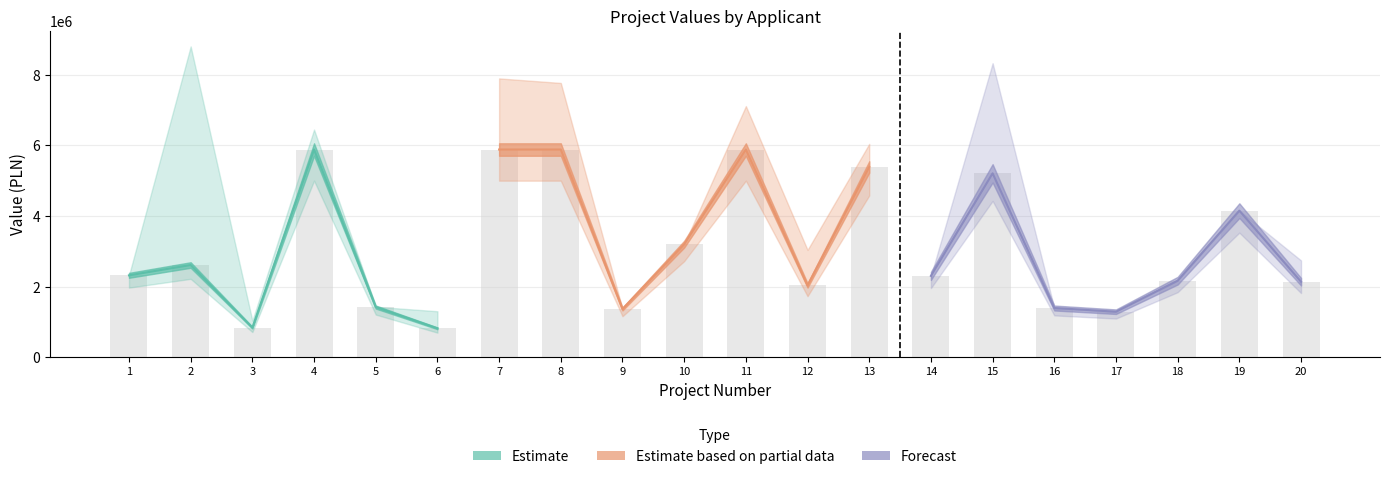

At how many categories does at least one series exceed 8467712?

1